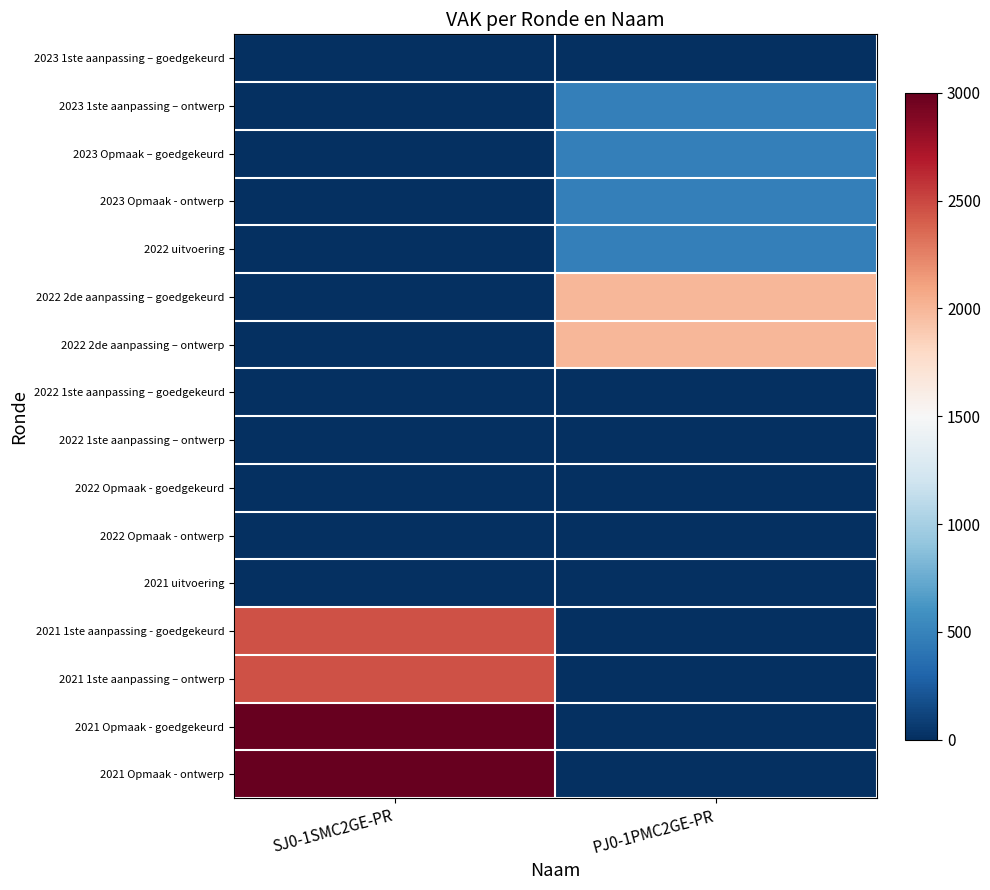

What is the difference between the highest and lowest values at SJ0-1SMC2GE-PR?

3000